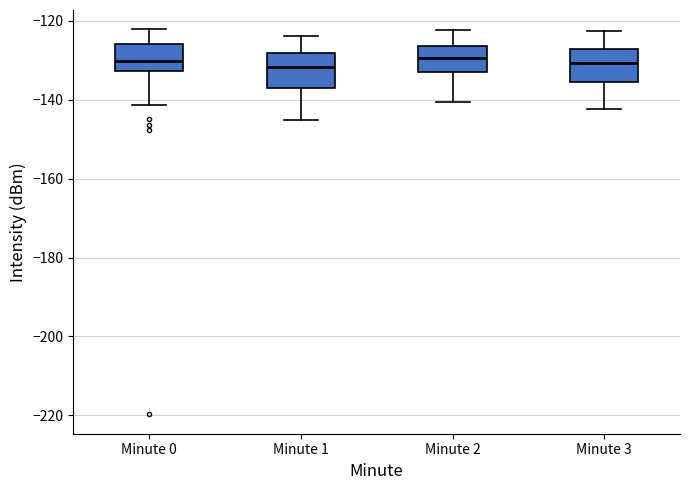

Reading left to right, read every box against the y-axis: the position of its median line, the range the box covers, and the ends of its whiskers. The values are not printed on the chart, so give them approximately, as read against the axis.

Minute 0: median -130, box -132 to -126, whiskers -142 to -122
Minute 1: median -132, box -138 to -128, whiskers -146 to -124
Minute 2: median -130, box -132 to -126, whiskers -140 to -122
Minute 3: median -130, box -136 to -128, whiskers -142 to -122